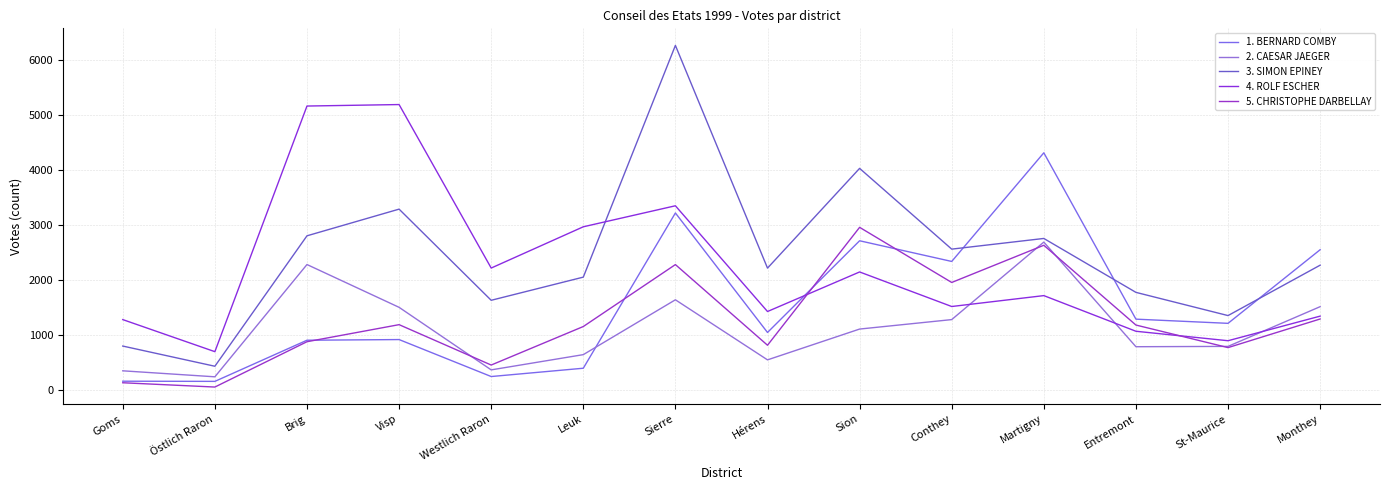

Is this an area chart (filled region under the line)?

No